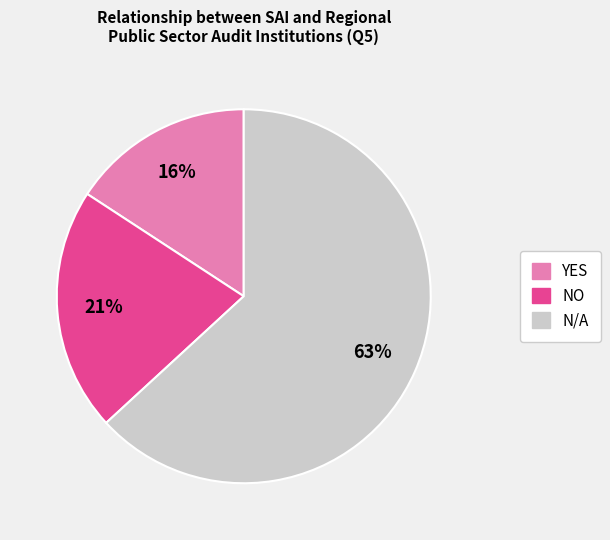

The N/A slice represents 63% of the pie. True or false?

True